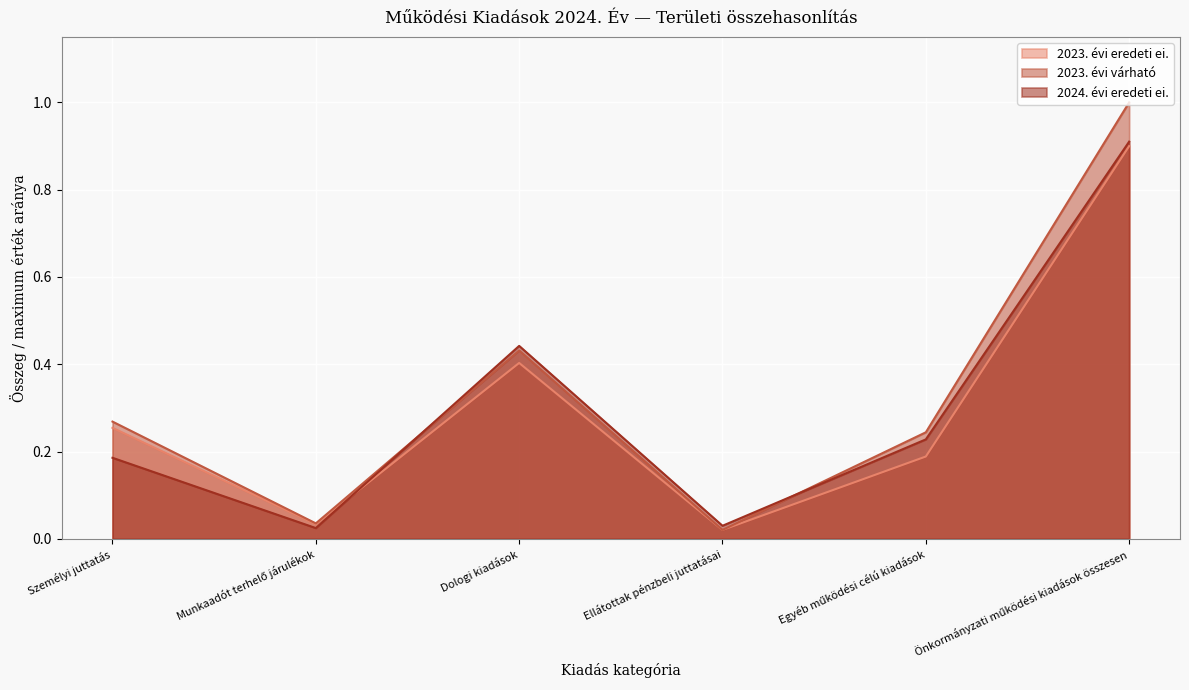

Where is 2023. évi várható nearest to the value 0?

Ellátottak pénzbeli juttatásai